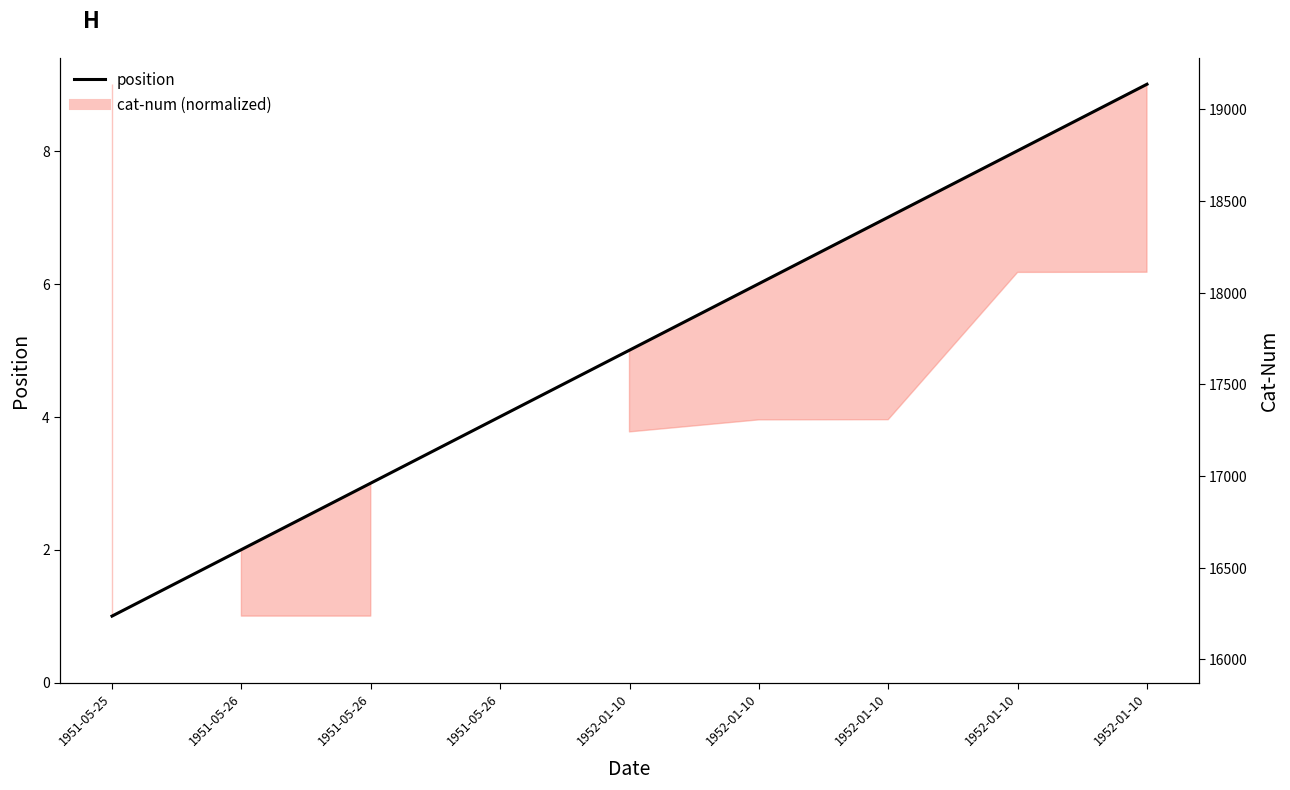

What is the average value of the cat-num series?

17321